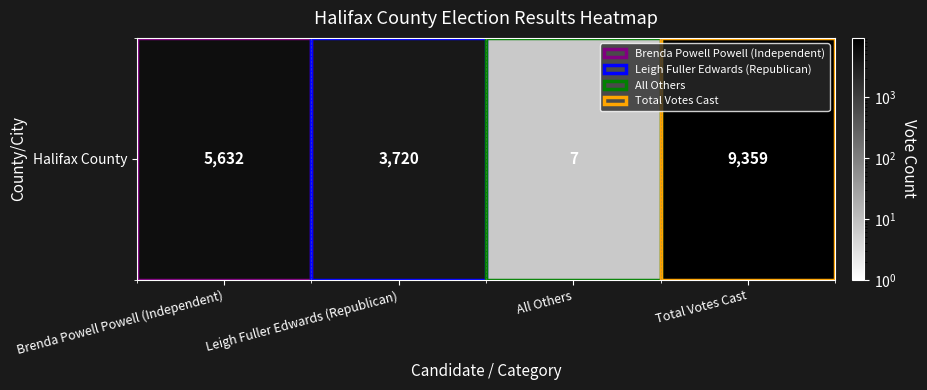

The value at Leigh Fuller Edwards (Republican) is 3720. True or false?

True